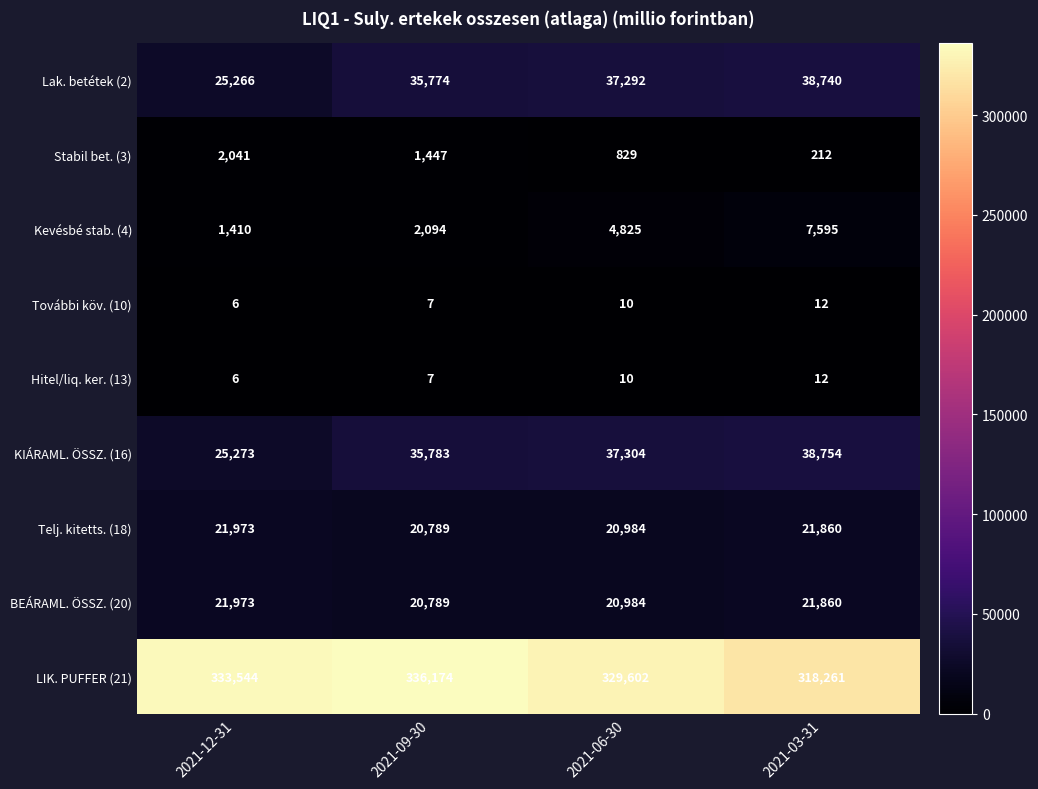

The value of Telj. kitetts. (18) at 2021-06-30 is 20984. True or false?

True